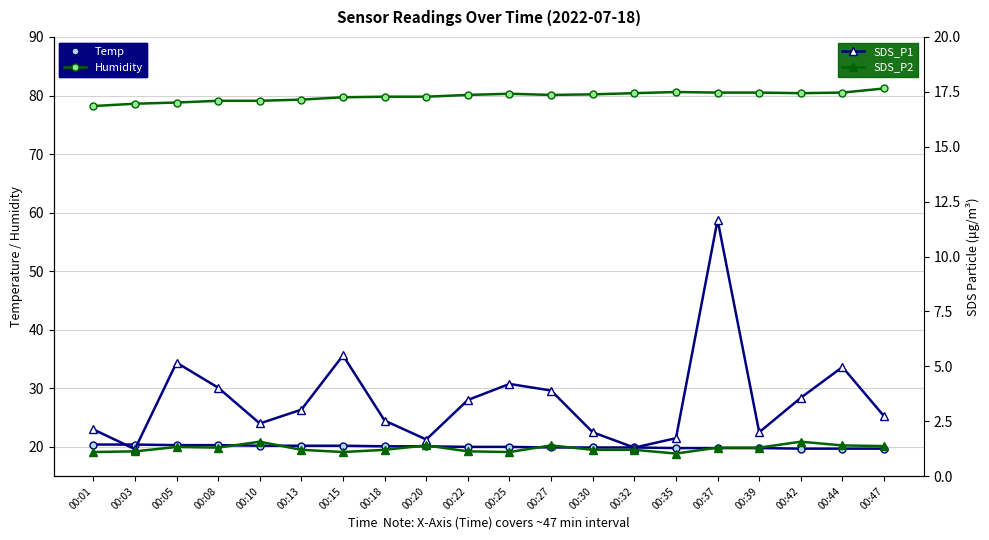

How many lines are shown in the chart?

4